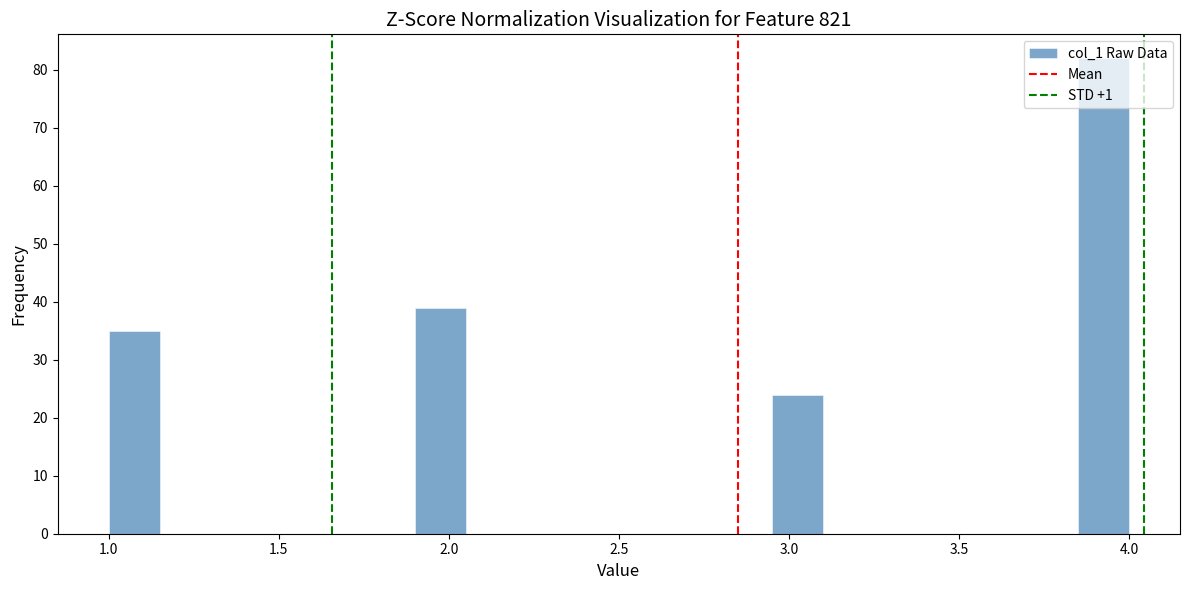

Read against the x-axis, roughly where is the centre of the tallest bar?

3.95